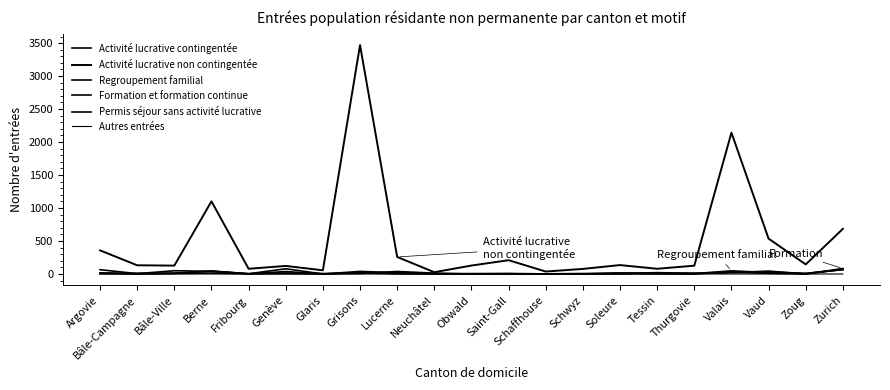

Reading right to left, extract all data points from this chart.

Activité lucrative contingentée: Zurich=66	Zoug=10	Vaud=29	Valais=33	Thurgovie=1	Tessin=5	Soleure=16	Schwyz=0	Schaffhouse=1	Saint-Gall=8	Obwald=6	Neuchâtel=4	Lucerne=21	Grisons=39	Glaris=0	Genève=37	Fribourg=2	Berne=42	Bâle-Ville=13	Bâle-Campagne=9	Argovie=17
Activité lucrative non contingentée: Zurich=684	Zoug=145	Vaud=536	Valais=2142	Thurgovie=126	Tessin=79	Soleure=135	Schwyz=77	Schaffhouse=37	Saint-Gall=209	Obwald=128	Neuchâtel=27	Lucerne=258	Grisons=3470	Glaris=56	Genève=122	Fribourg=79	Berne=1101	Bâle-Ville=127	Bâle-Campagne=132	Argovie=358
Regroupement familial: Zurich=67	Zoug=5	Vaud=22	Valais=48	Thurgovie=6	Tessin=11	Soleure=12	Schwyz=2	Schaffhouse=0	Saint-Gall=1	Obwald=0	Neuchâtel=4	Lucerne=4	Grisons=15	Glaris=0	Genève=5	Fribourg=4	Berne=46	Bâle-Ville=9	Bâle-Campagne=1	Argovie=12
Formation et formation continue: Zurich=83	Zoug=0	Vaud=44	Valais=20	Thurgovie=6	Tessin=5	Soleure=1	Schwyz=0	Schaffhouse=0	Saint-Gall=3	Obwald=1	Neuchâtel=1	Lucerne=7	Grisons=23	Glaris=0	Genève=79	Fribourg=3	Berne=14	Bâle-Ville=8	Bâle-Campagne=6	Argovie=3
Permis séjour sans activité lucrative: Zurich=73	Zoug=1	Vaud=10	Valais=25	Thurgovie=12	Tessin=20	Soleure=6	Schwyz=7	Schaffhouse=2	Saint-Gall=2	Obwald=0	Neuchâtel=13	Lucerne=38	Grisons=7	Glaris=7	Genève=16	Fribourg=3	Berne=41	Bâle-Ville=49	Bâle-Campagne=5	Argovie=65
Autres entrées: Zurich=0	Zoug=0	Vaud=0	Valais=0	Thurgovie=0	Tessin=0	Soleure=0	Schwyz=0	Schaffhouse=0	Saint-Gall=0	Obwald=0	Neuchâtel=0	Lucerne=0	Grisons=0	Glaris=0	Genève=0	Fribourg=0	Berne=0	Bâle-Ville=0	Bâle-Campagne=0	Argovie=1